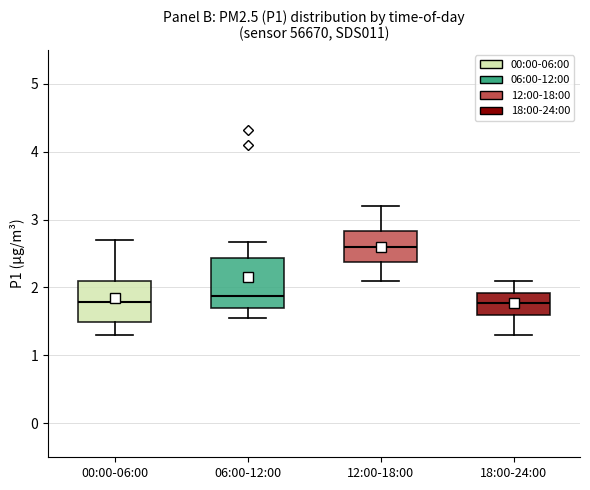

Which box is the tallest, from its lower edge to its upper edge?

06:00-12:00